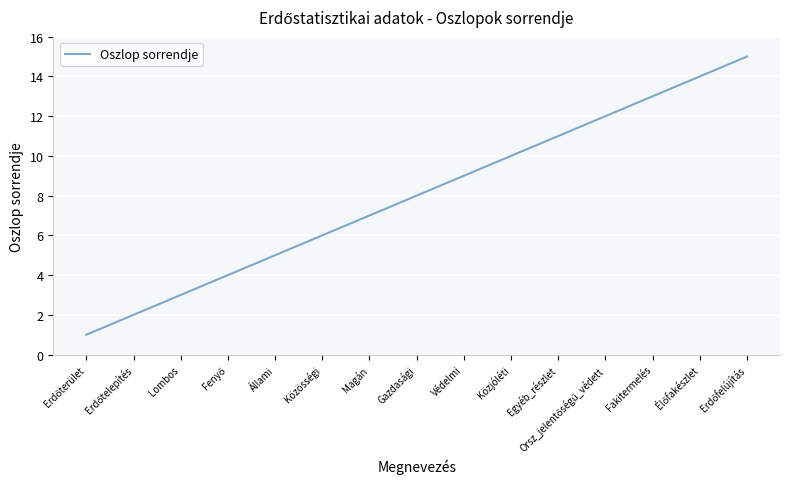

Does the chart have visible grid lines?

Yes